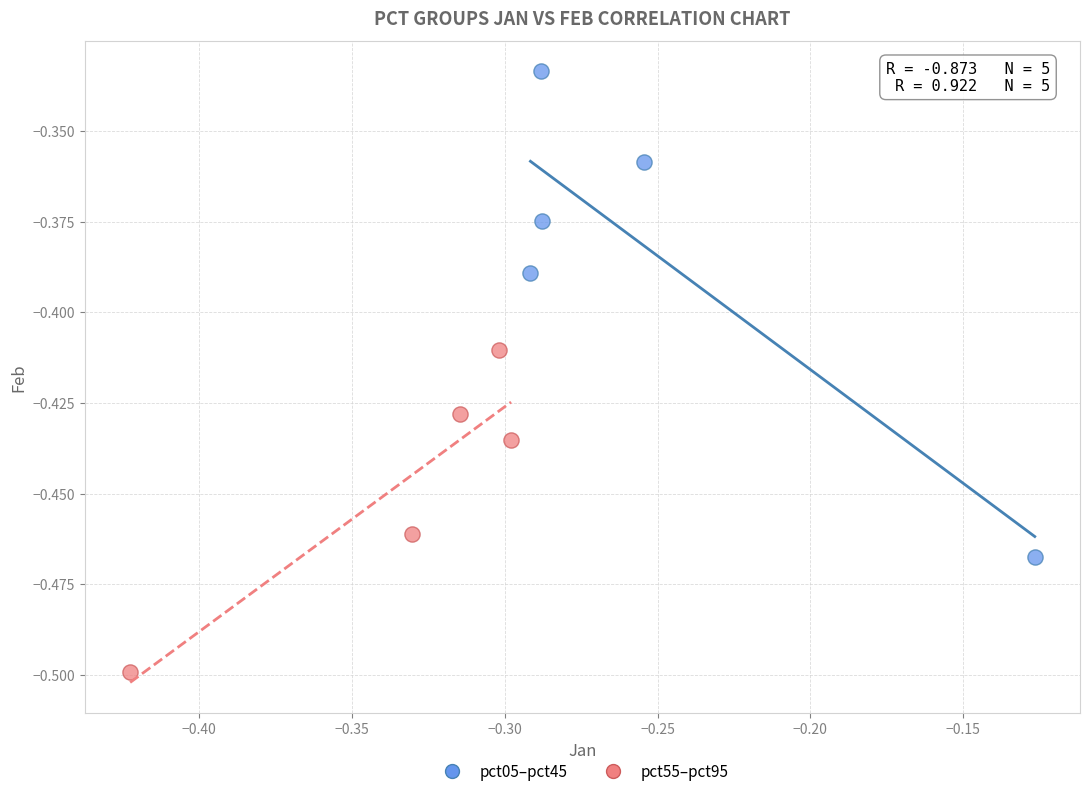

Which series reaches the minimum Y coordinate?

pct55–pct95